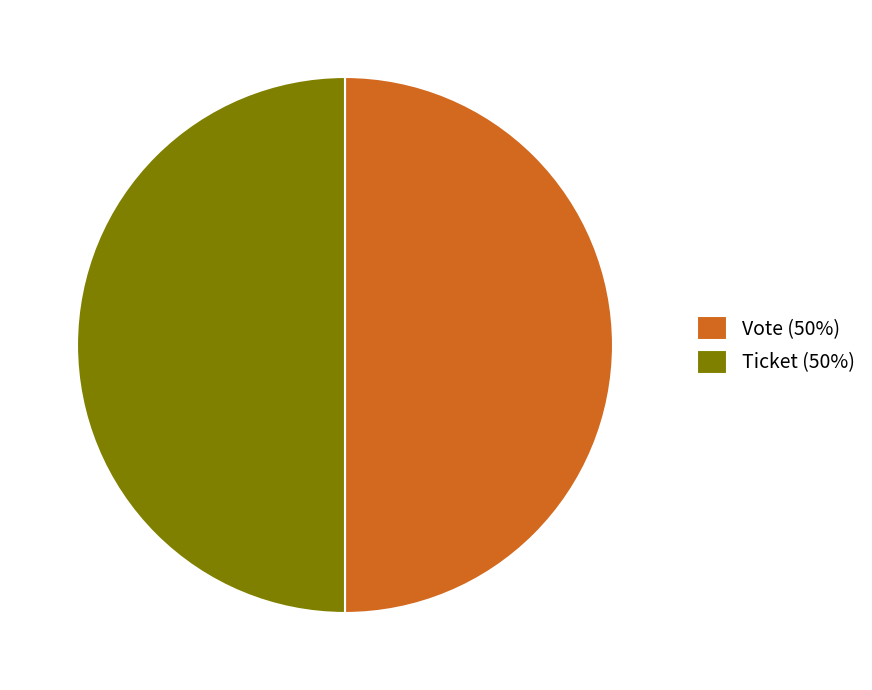

Approximately how many times larger is the value at Vote (50%) compared to Ticket (50%)?

1.0